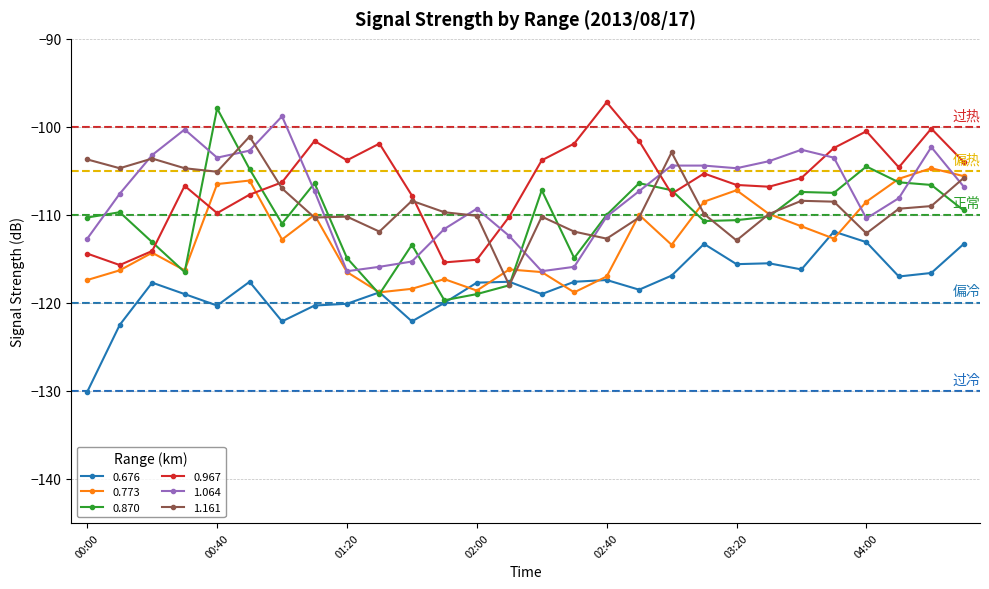

True or false: 0.967 has more than 1 interior local peaks.

True